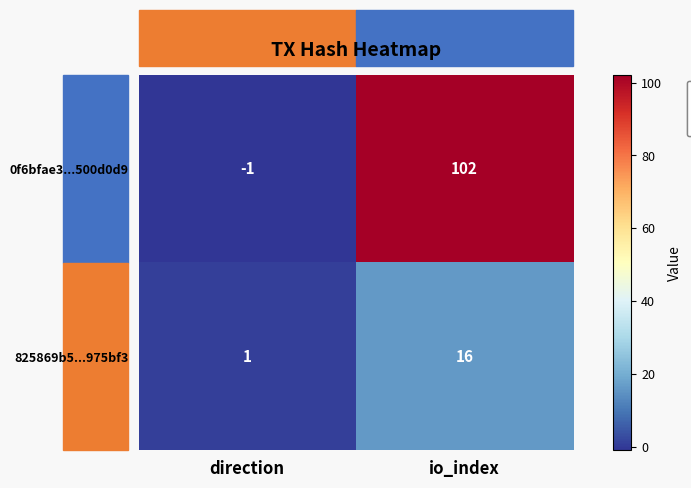

What is the difference between the maximum and minimum values in the 0f6bfae3...500d0d9 series?

103